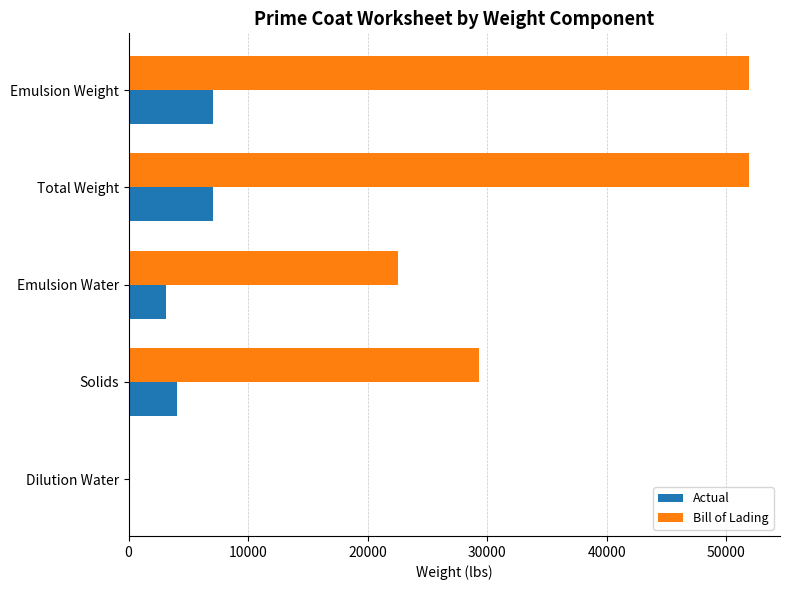

How many distinct data groups are displayed?

2